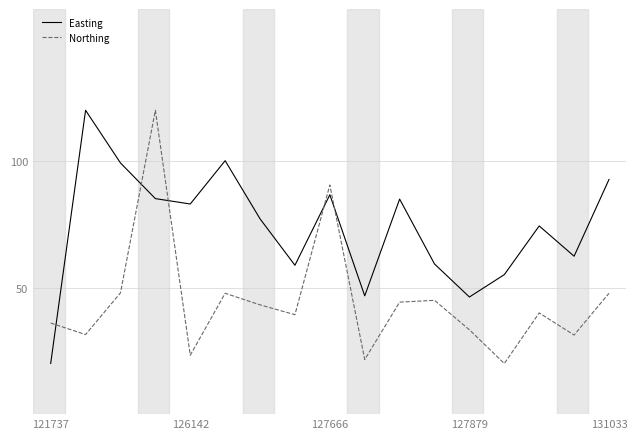

List the series in order of their overall mean, highest first.

Easting, Northing